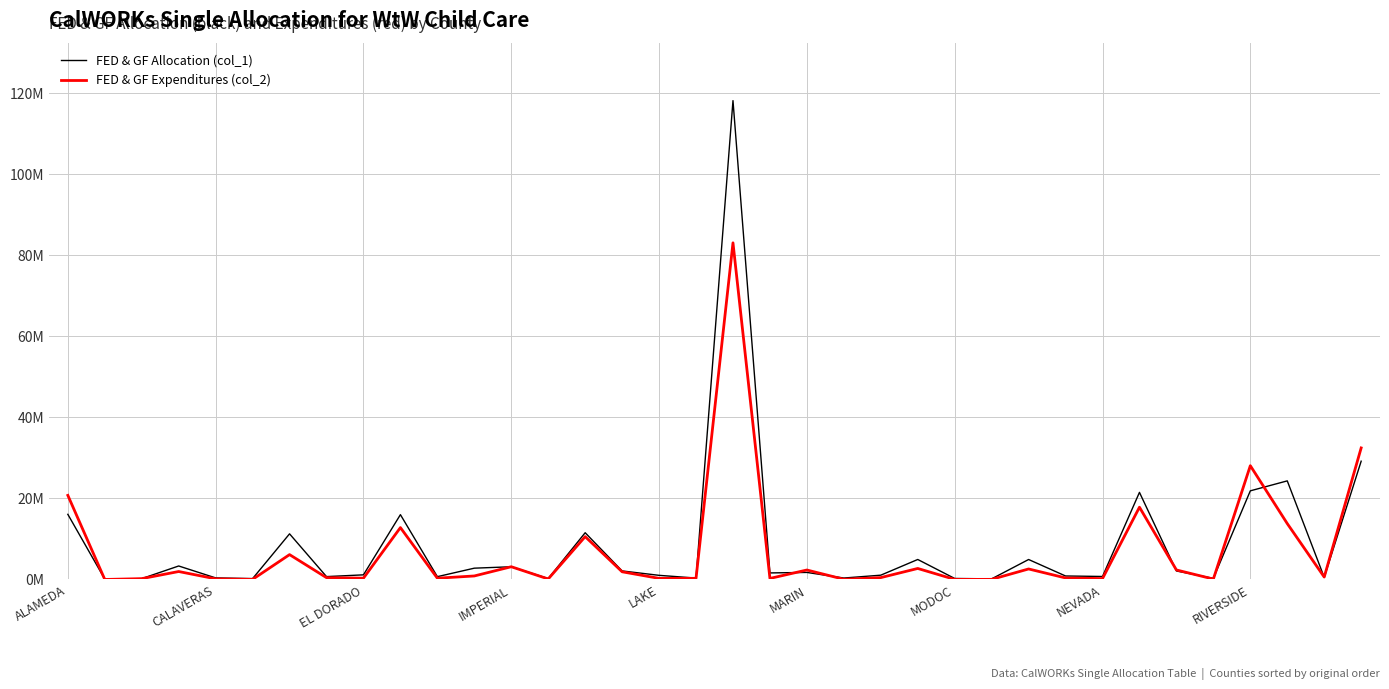

Does the chart have visible grid lines?

Yes